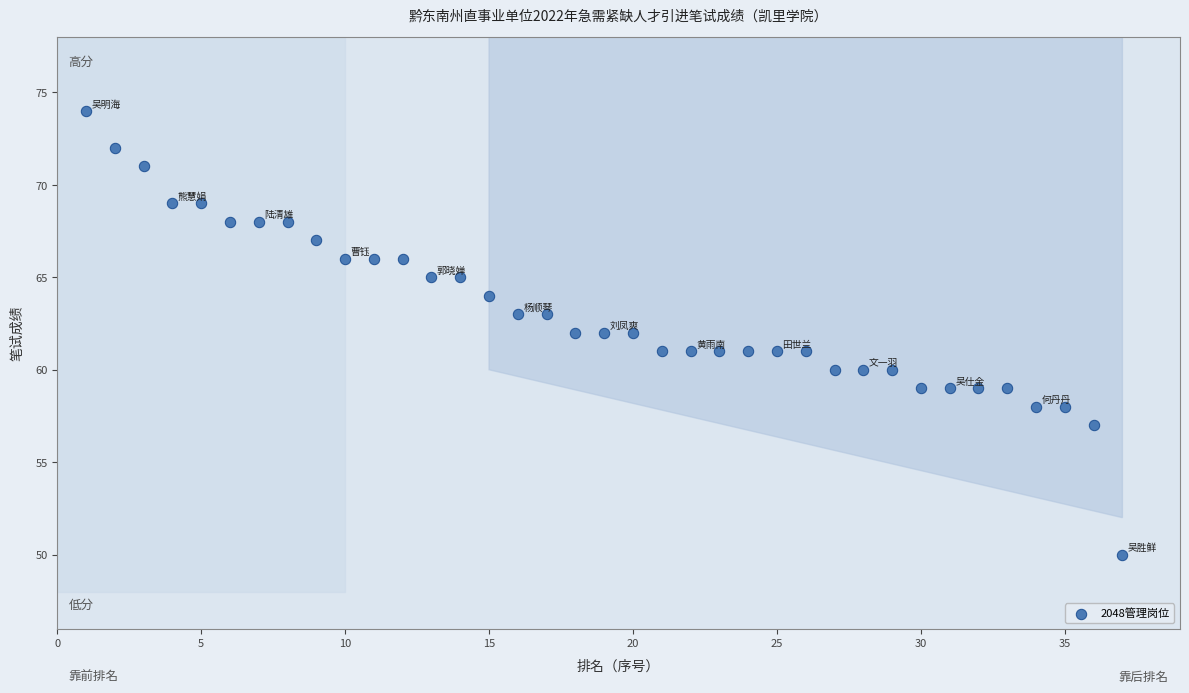

What is the range of Y values (max minus min)?

24